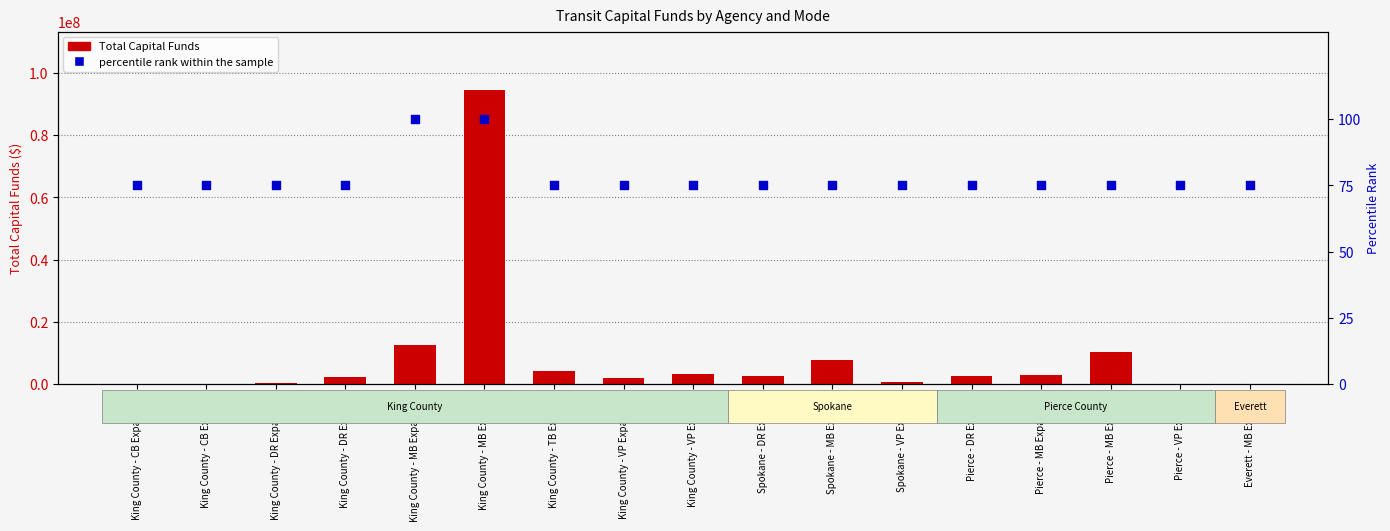

What are all the series names shown in the legend?

Total Capital Funds, percentile rank within the sample